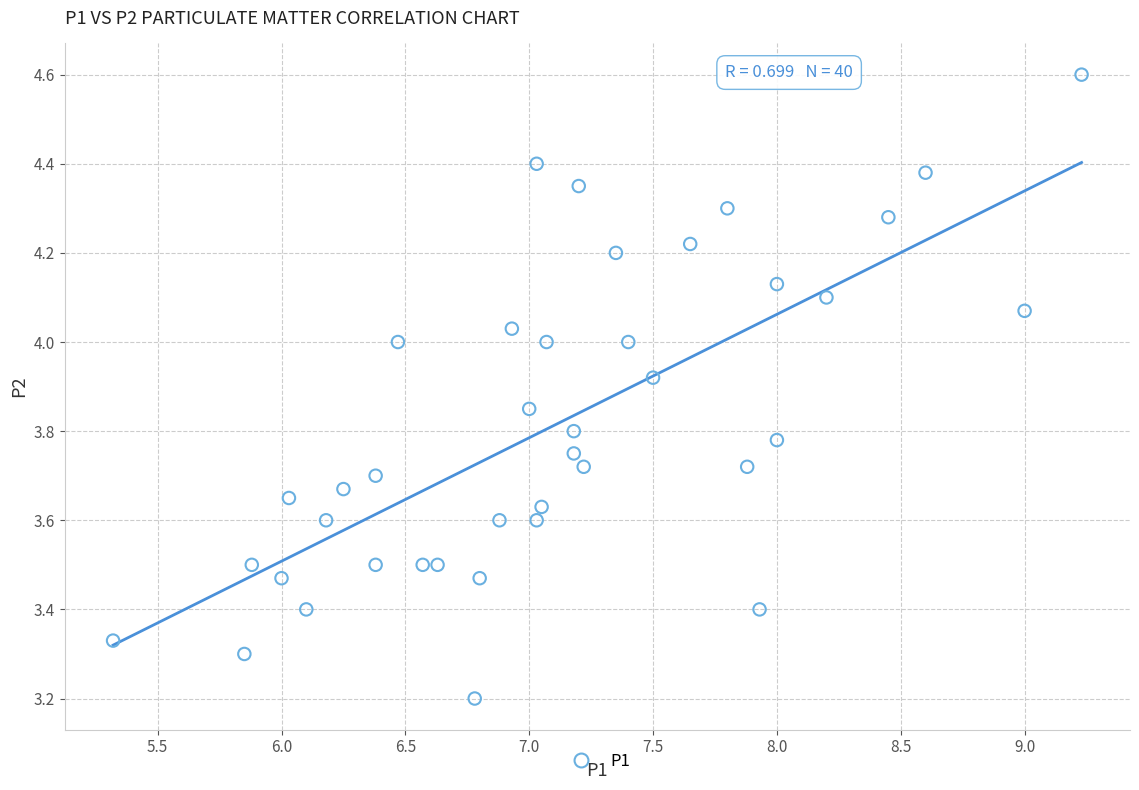

What is the range of Y values (max minus min)?

1.4